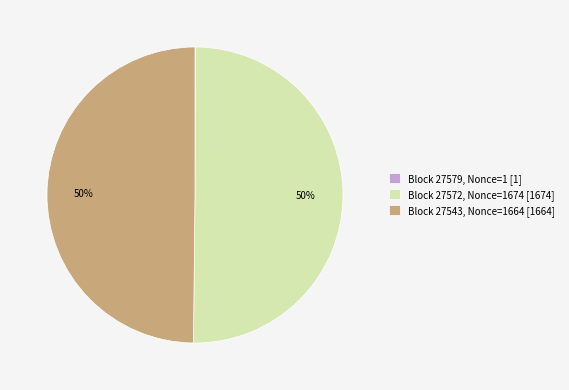

The Block 27572, Nonce=1674 [1674] slice represents 50% of the pie. True or false?

True